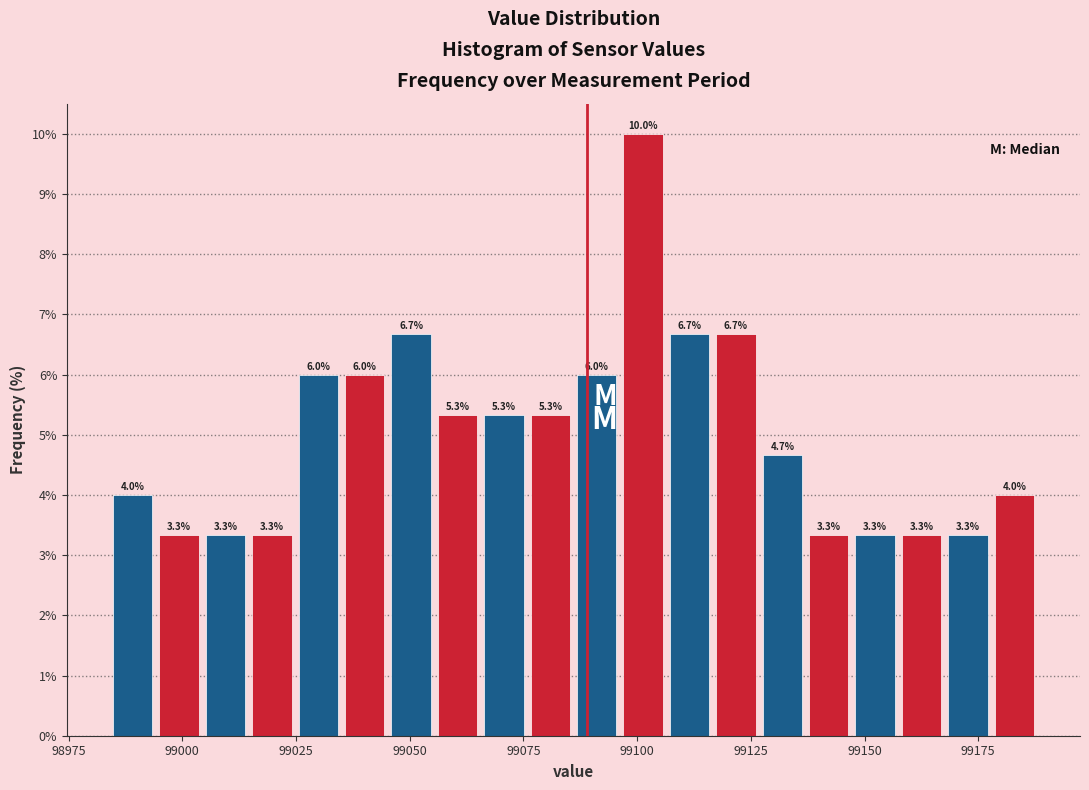

Read against the x-axis, roughly where is the centre of the tallest bar?

99100